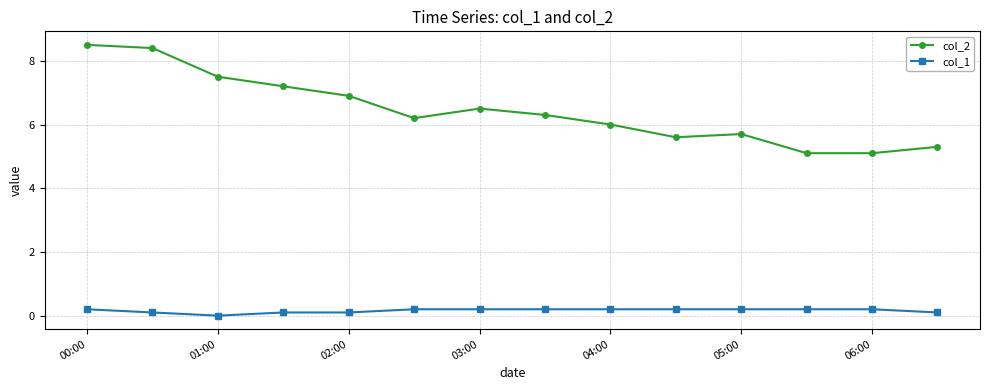

What is the value of the col_2 point at the 9th from the left?

6.0